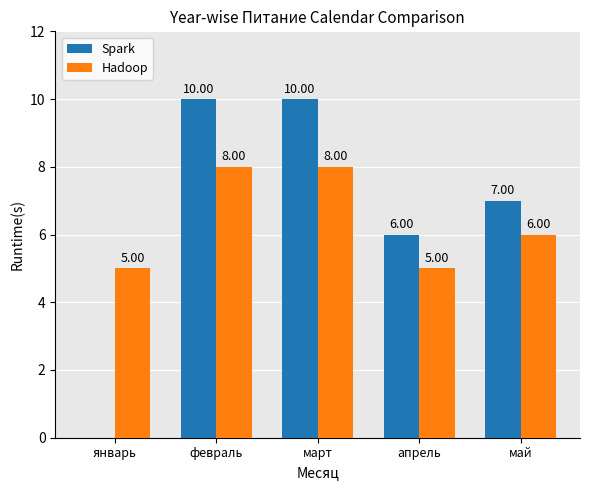

Is the value of Spark at март greater than the value of Hadoop at май?

Yes